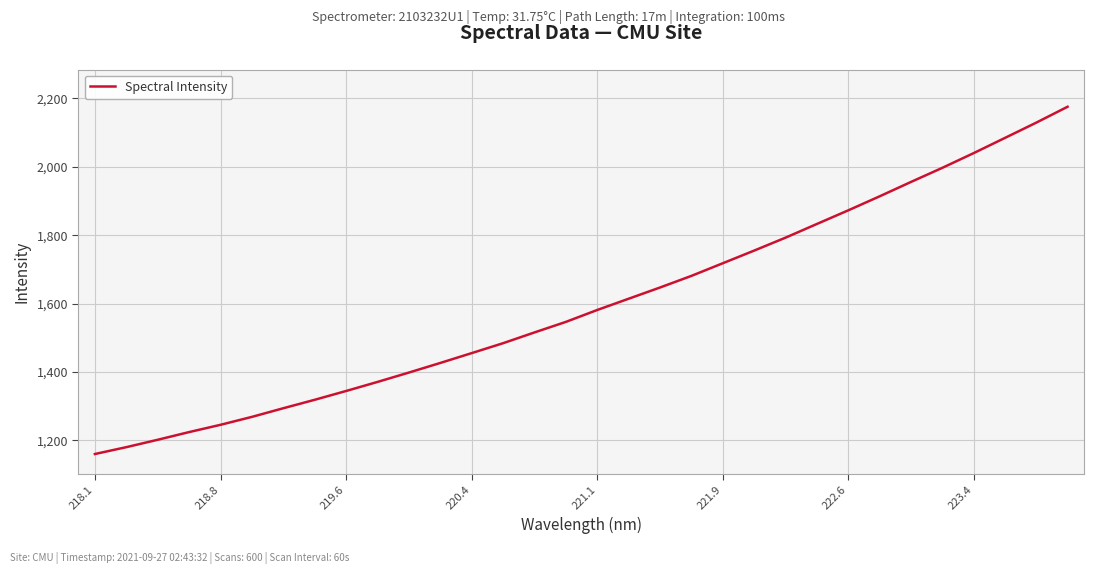

Reading left to right, what are all the values shown in this chart?

1160.1	1180.1	1201.8	1224.3	1245.5	1268.7	1294.0	1318.7	1344.5	1371.0	1398.4	1426.5	1455.2	1484.2	1515.7	1546.5	1581.4	1614.2	1647.1	1681.0	1718.0	1755.0	1792.8	1832.8	1872.7	1913.6	1955.7	1997.0	2040.0	2084.5	2129.3	2175.8